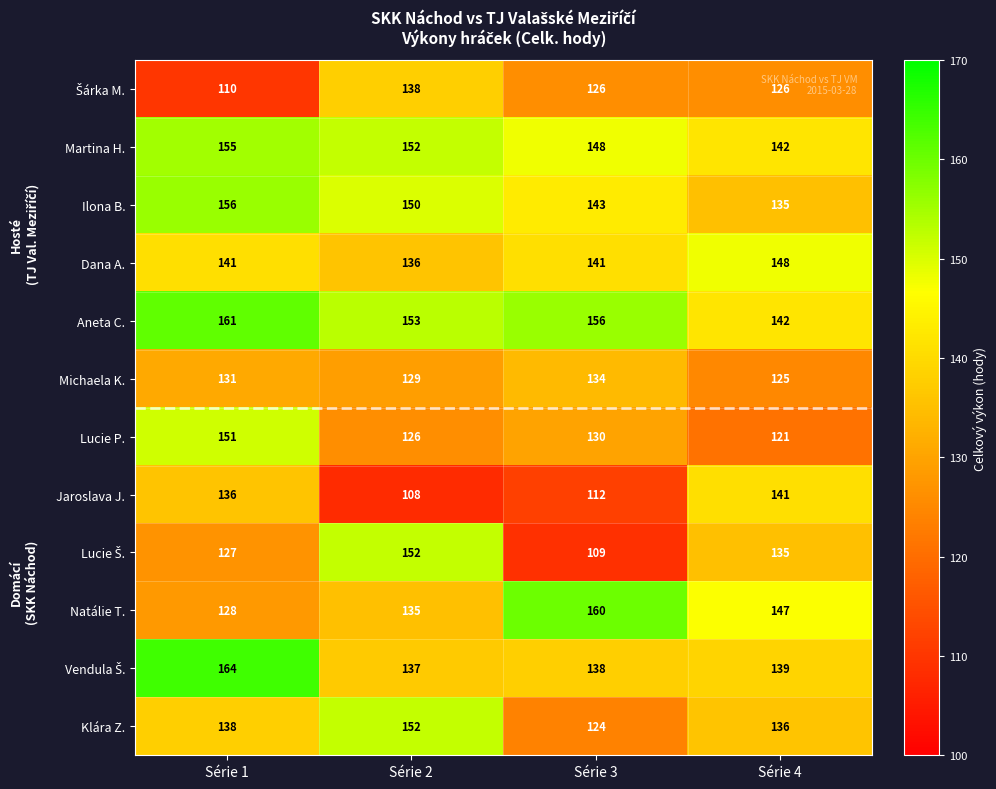

At which category does the chart reach its peak across all series?

Série 1